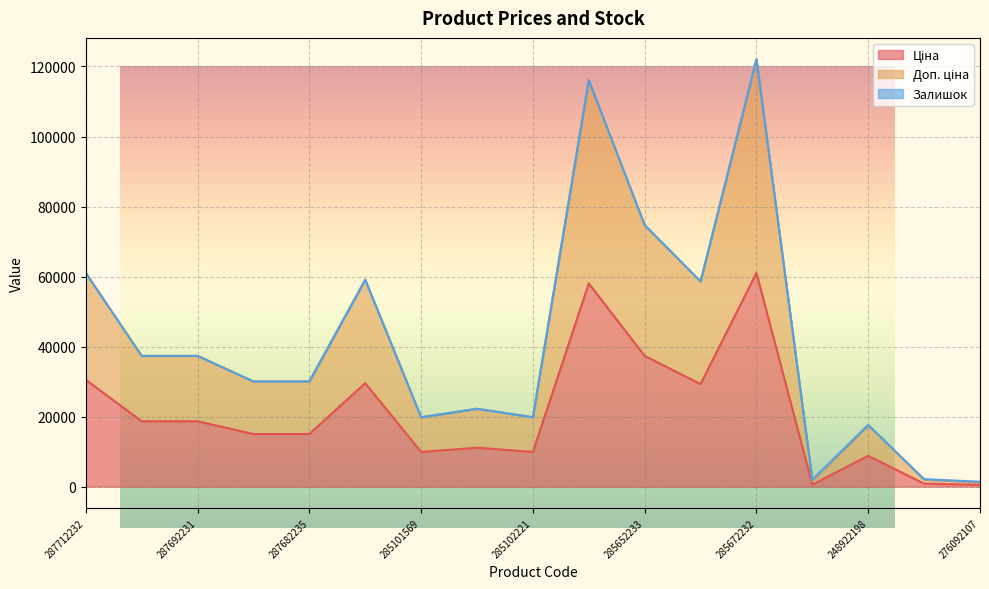

How many values in the Ціна series are below 15019?

7